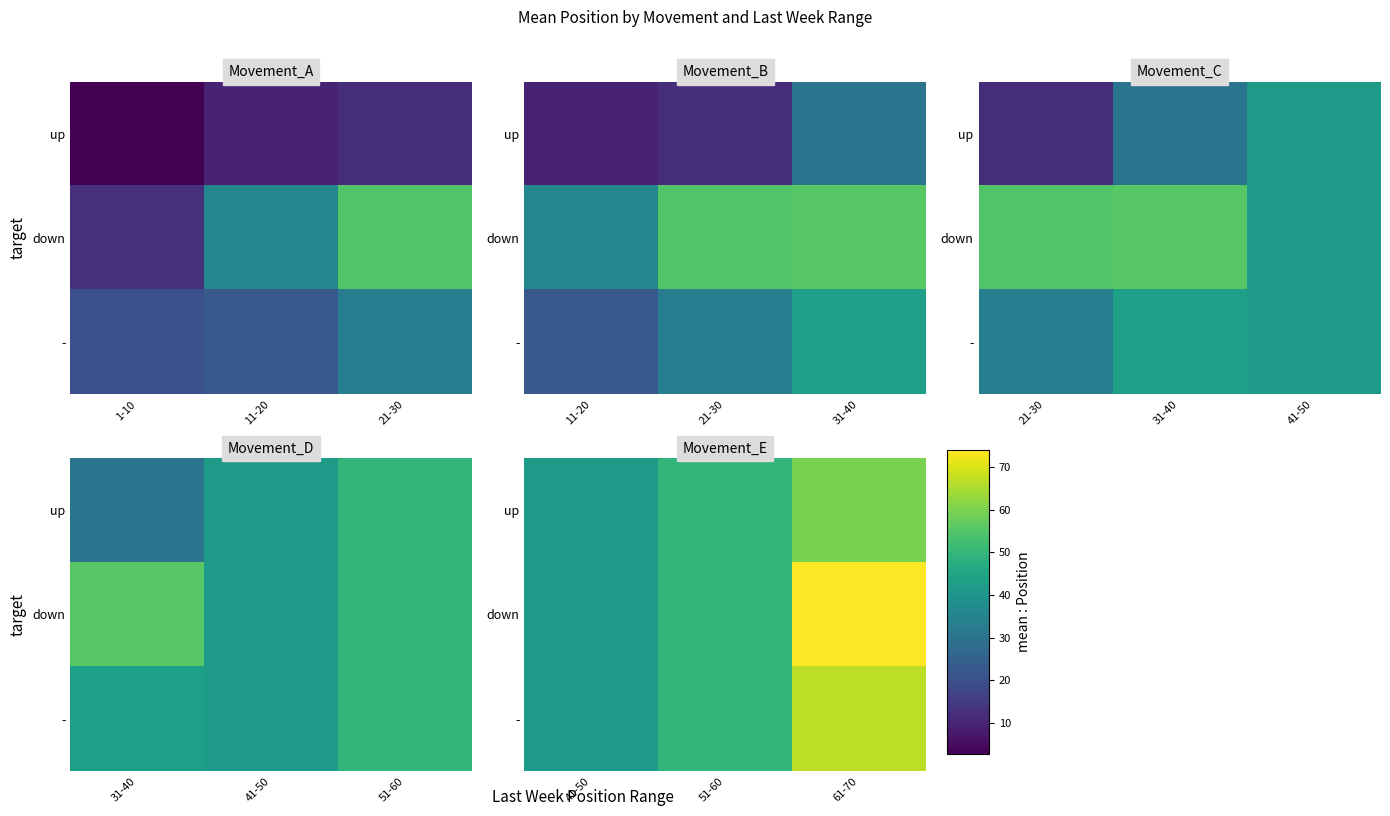

Is it true that up equals 26.2 at 41-50?

False